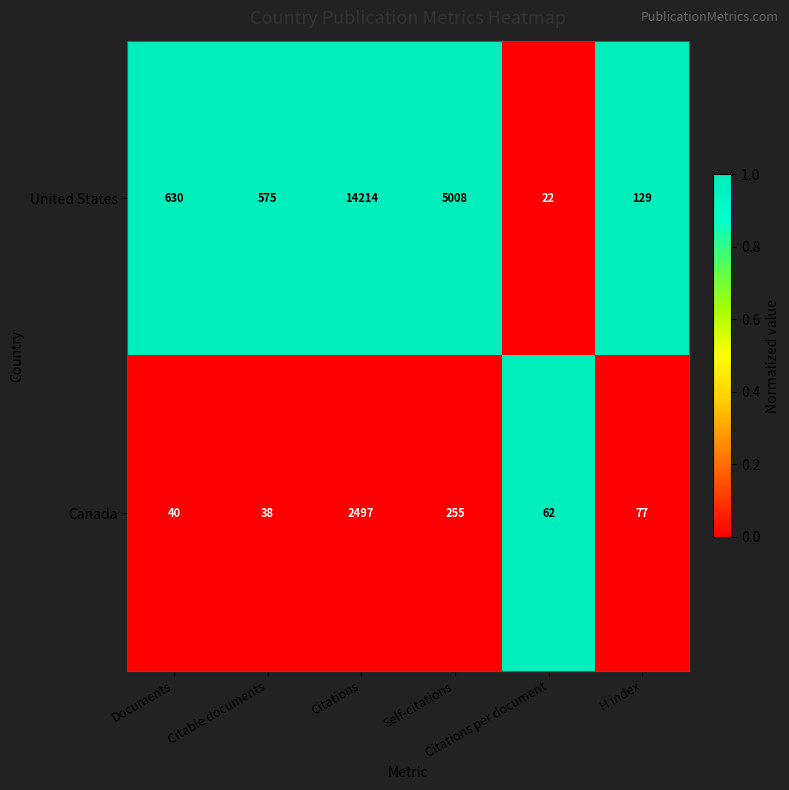

How many distinct data groups are displayed?

2